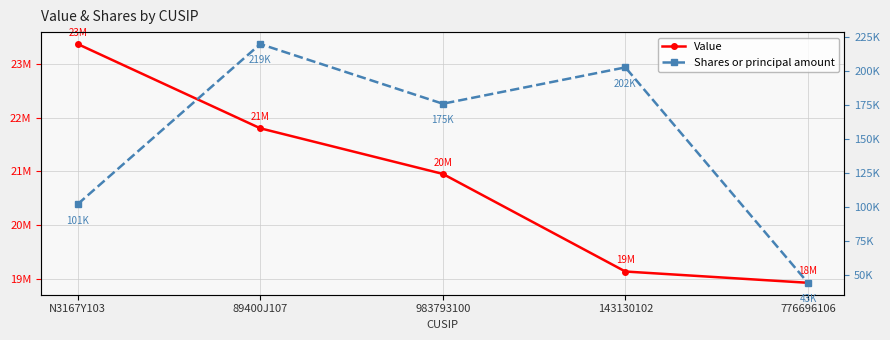

What is the difference between the maximum and second lowest values in the Value series?

4239000